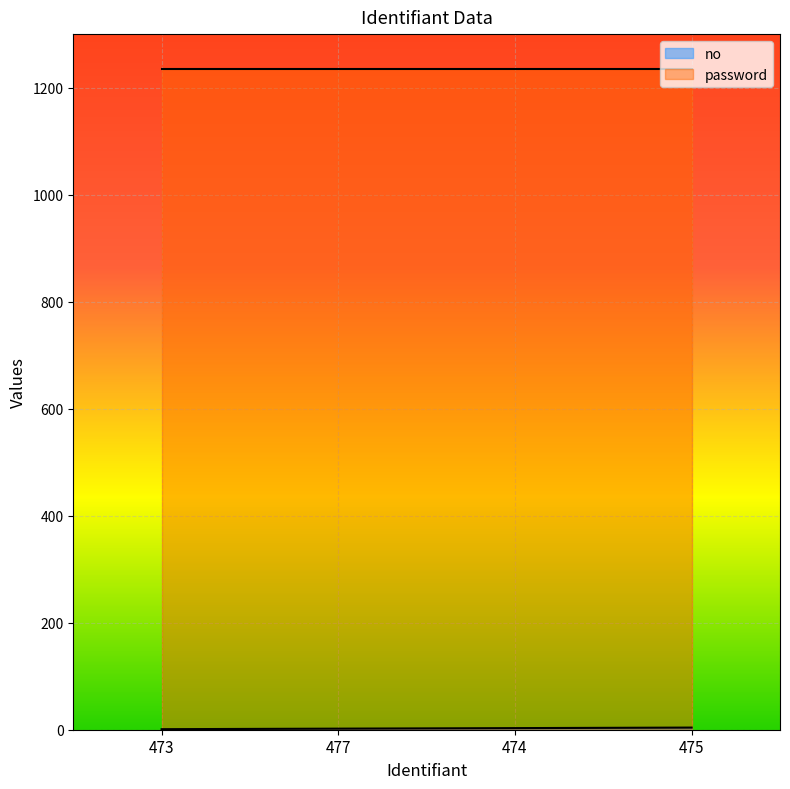

How many lines are shown in the chart?

2